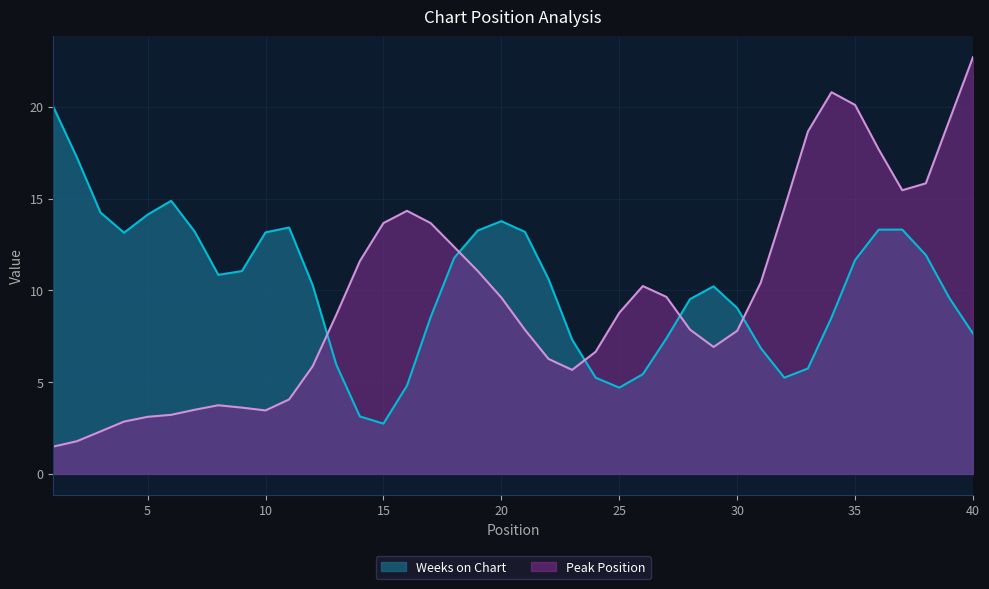

What is the total value across all series at 25?

13.5